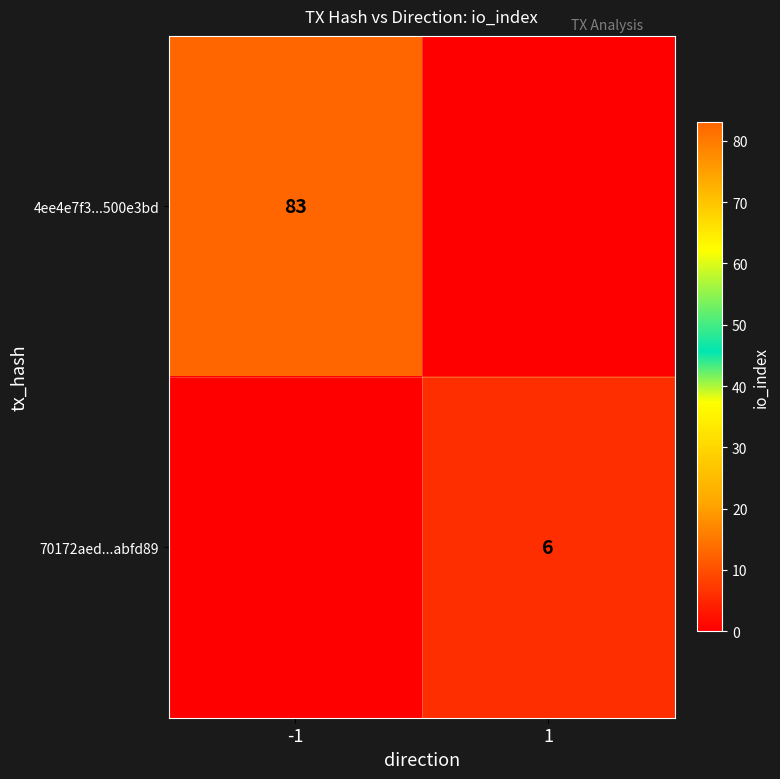

The 70172aed...abfd89 series shows 6 at 1. True or false?

True